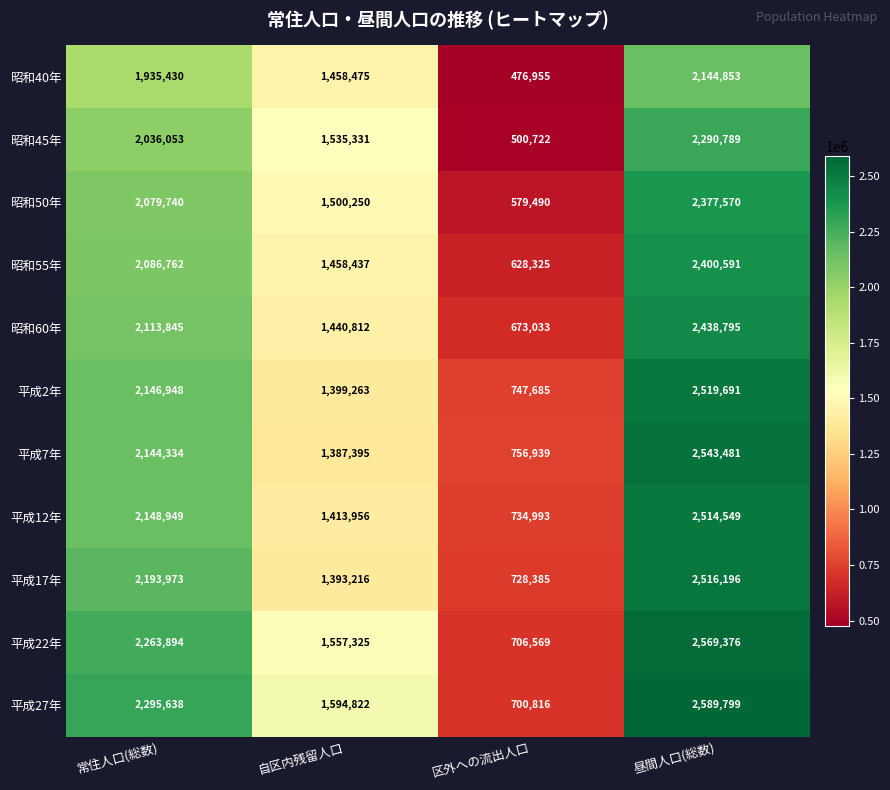

Is it true that 平成22年 equals 1473273 at 常住人口(総数)?

False